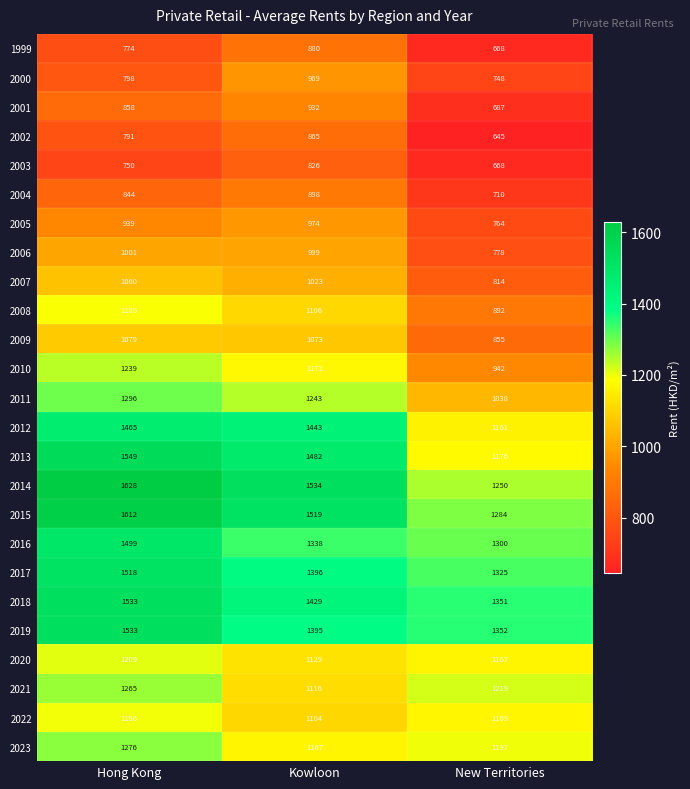

At Kowloon, list the series in order from largest to smallest.

2014, 2015, 2013, 2012, 2018, 2017, 2019, 2016, 2011, 2010, 2023, 2020, 2021, 2008, 2022, 2009, 2007, 2006, 2005, 2000, 2001, 2004, 1999, 2002, 2003